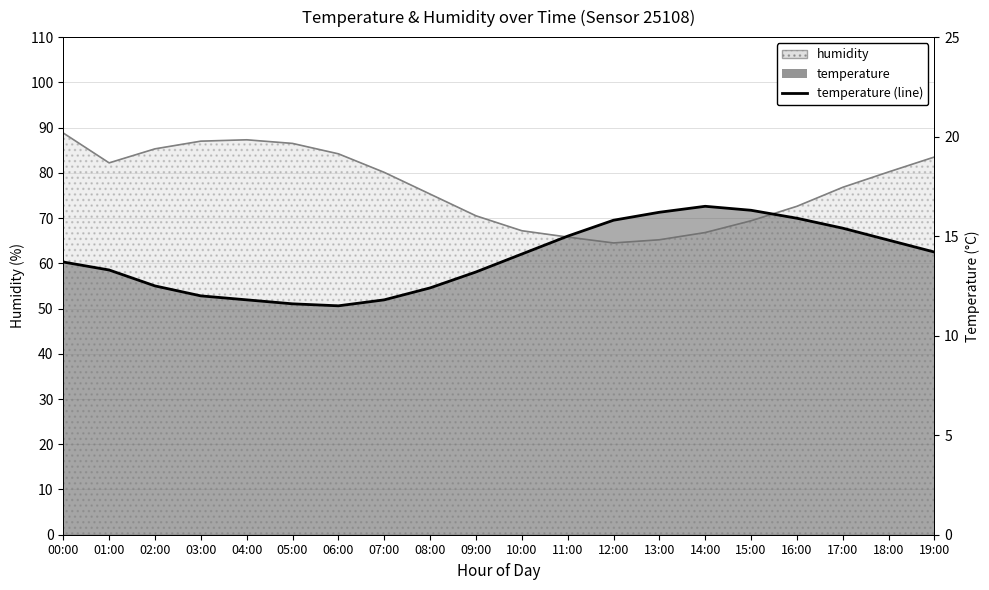

What is the value of the 12th point from the left?

15.0